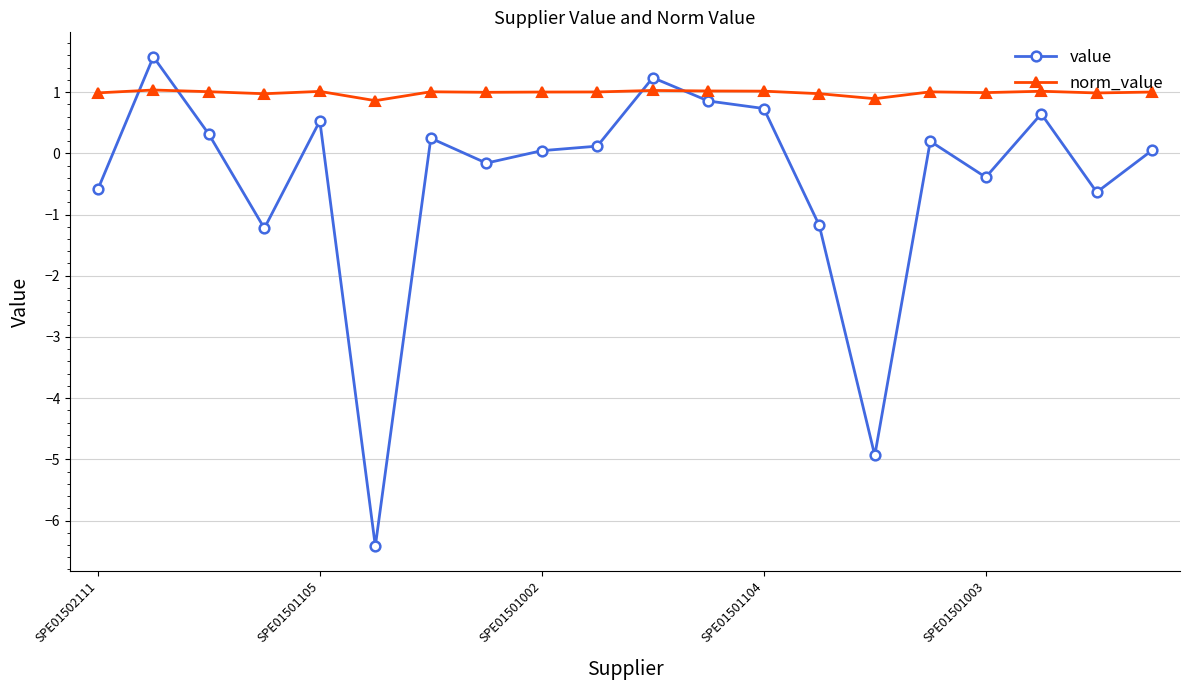

True or false: value has more than 2 interior local peaks.

True